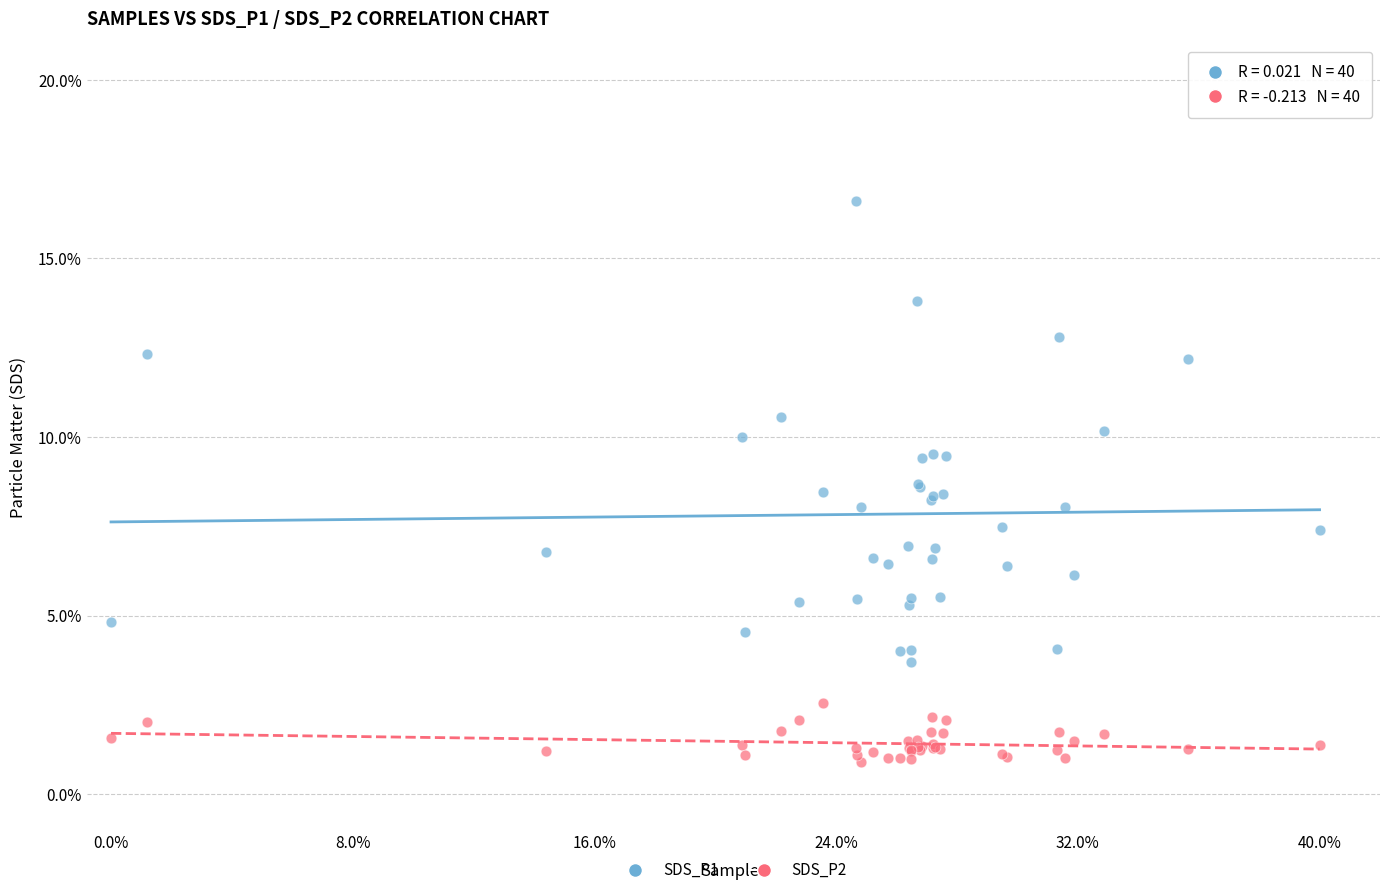

What is the X range (max minus min) for the scatter plot?

1.0